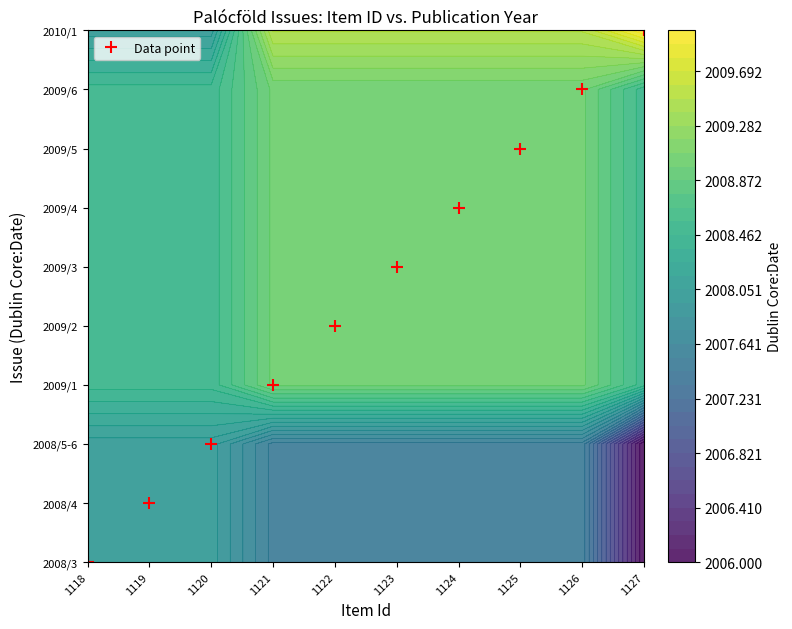

At how many categories does at least one series exceed 865?

10